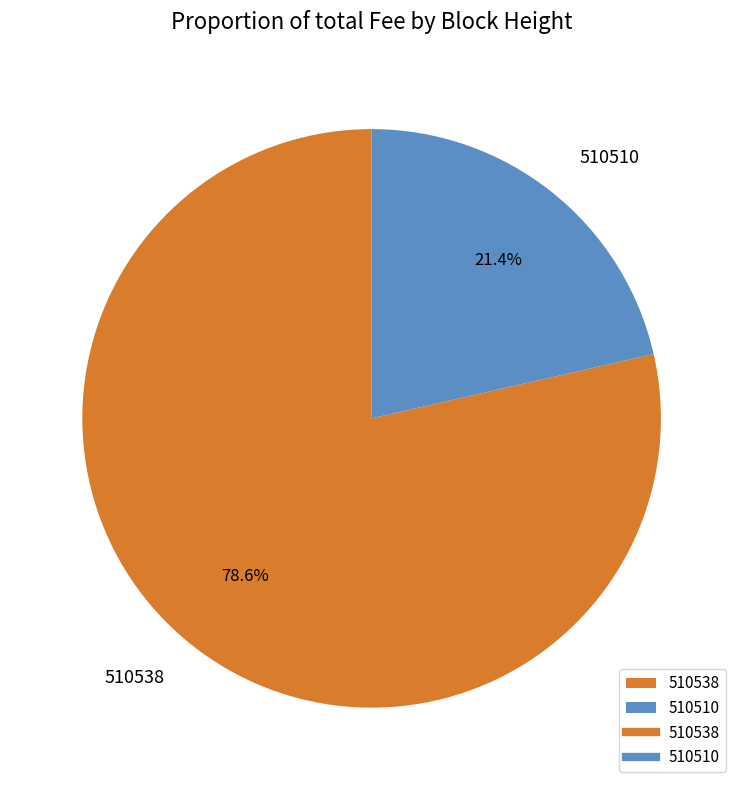

Is there any slice that represents more than half of the pie?

Yes